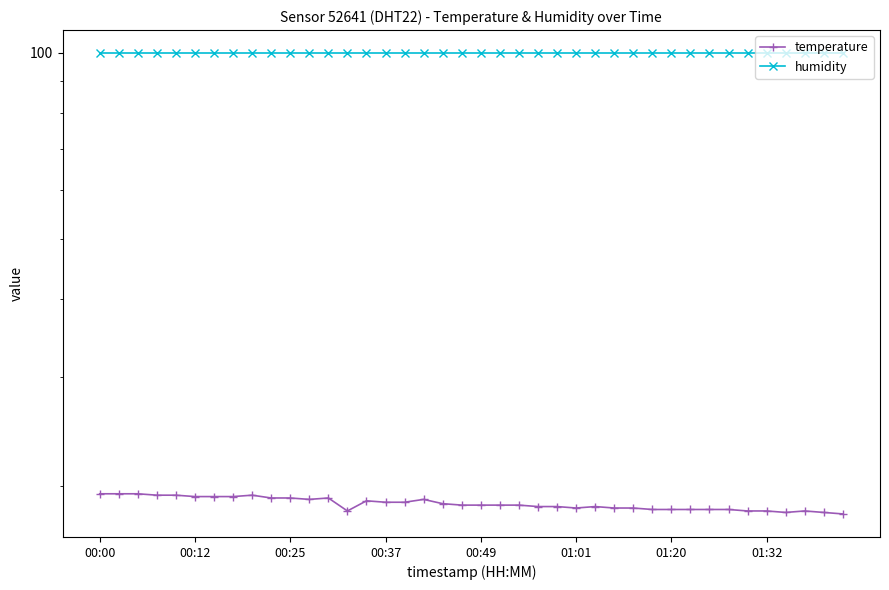

How many lines are shown in the chart?

2